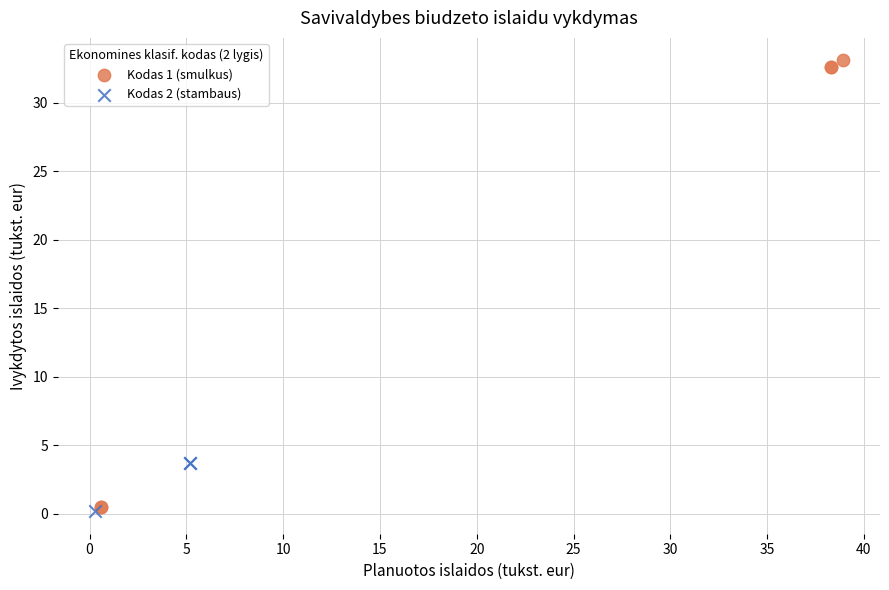

Which series reaches the minimum Y coordinate?

Kodas 2 (stambaus)